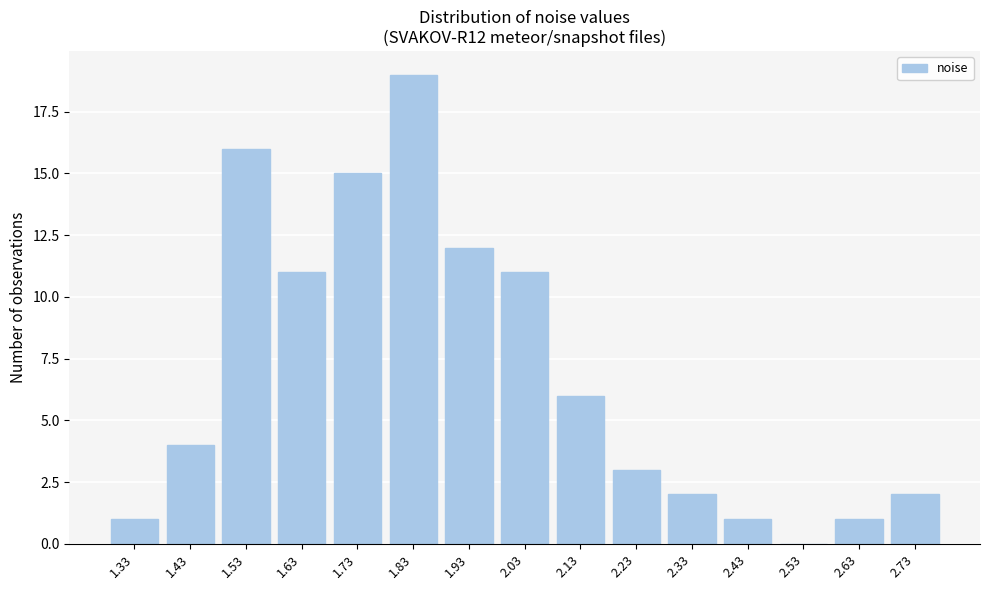

Reading left to right, transcribe all the data shown in this chart.

1.33=1	1.43=4	1.53=16	1.63=11	1.73=15	1.83=19	1.93=12	2.03=11	2.13=6	2.23=3	2.33=2	2.43=1	2.53=0	2.63=1	2.73=2